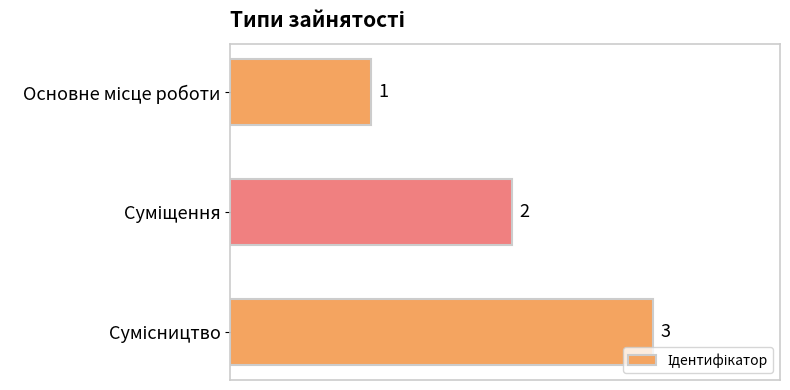

Count the values in the range 1 to 3.

3